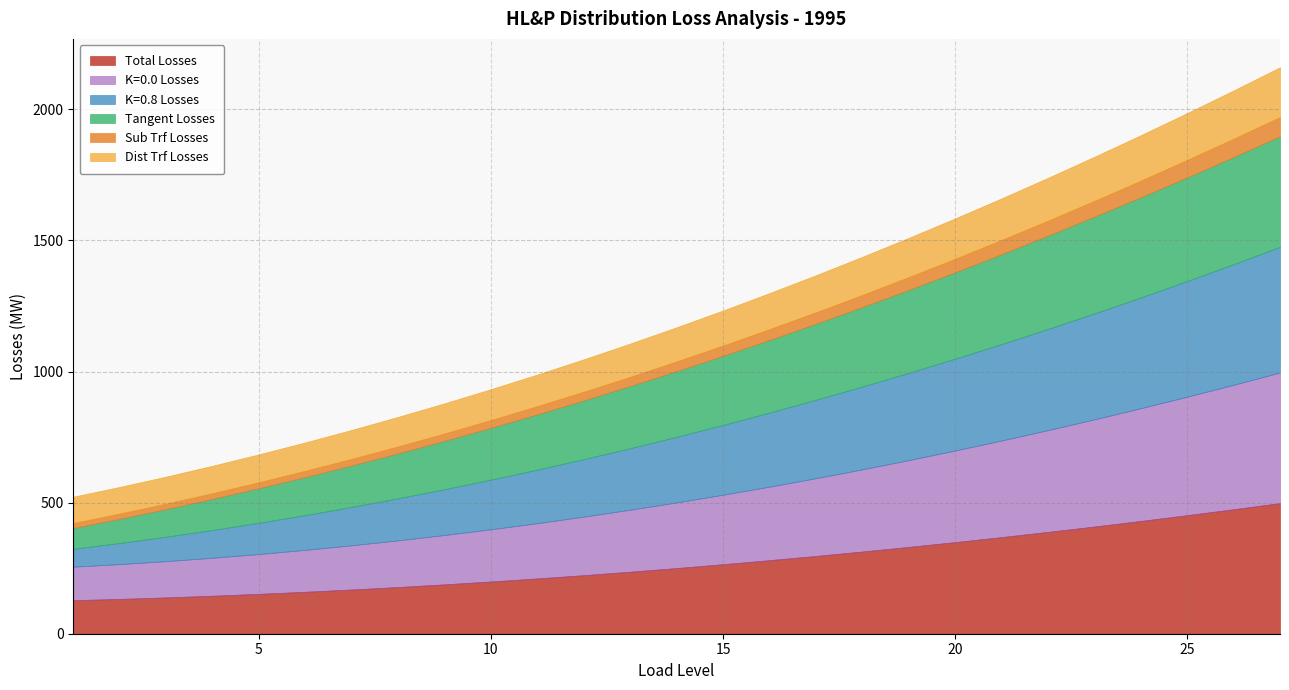

What are all the series names shown in the legend?

Total Losses, K=0.0 Losses, K=0.8 Losses, Tangent Losses, Sub Trf Losses, Dist Trf Losses